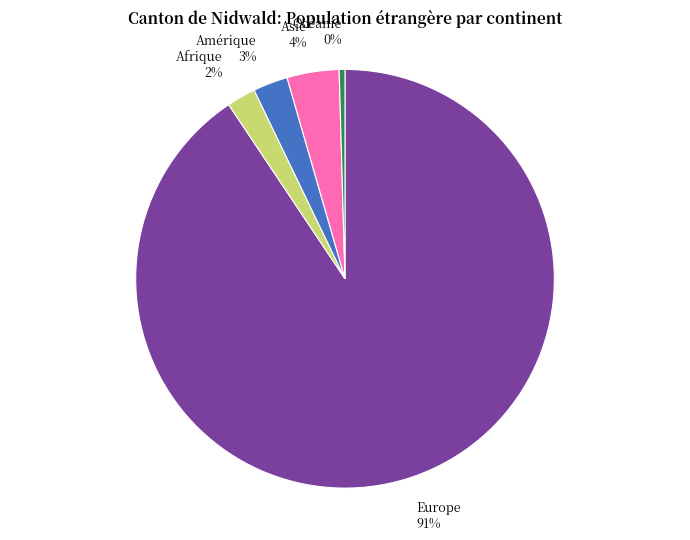

The Amérique slice represents 3% of the pie. True or false?

True